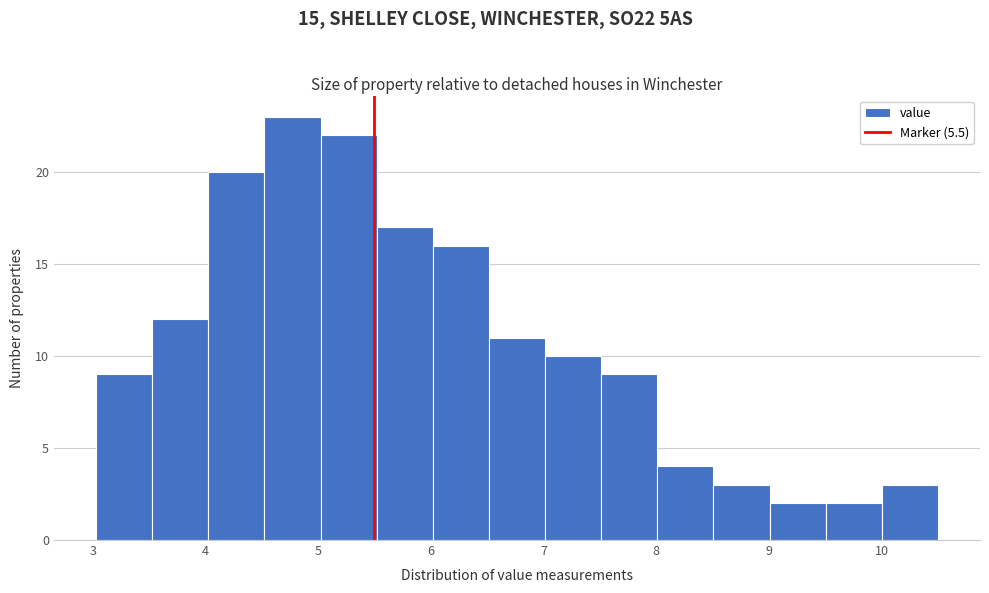

How tall is the bar that spans 5.5 to 6.0 on the x-axis? Neither the bar edges nor the heights are printed on the chart, so give them approximately, as read against the axes.

17